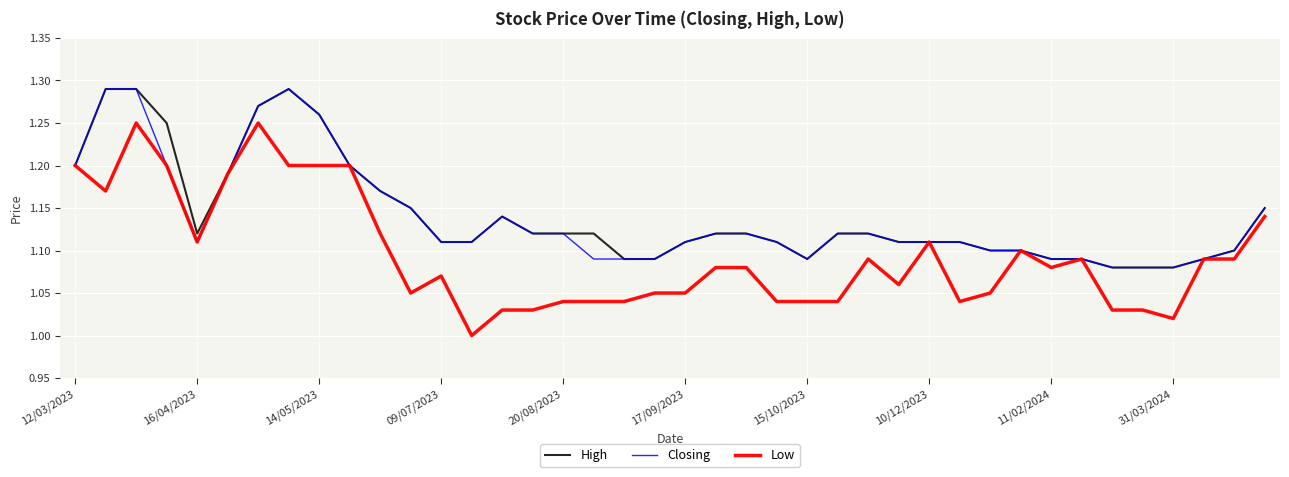

Rank the series by their maximum value, from highest to lowest.

High, Closing, Low